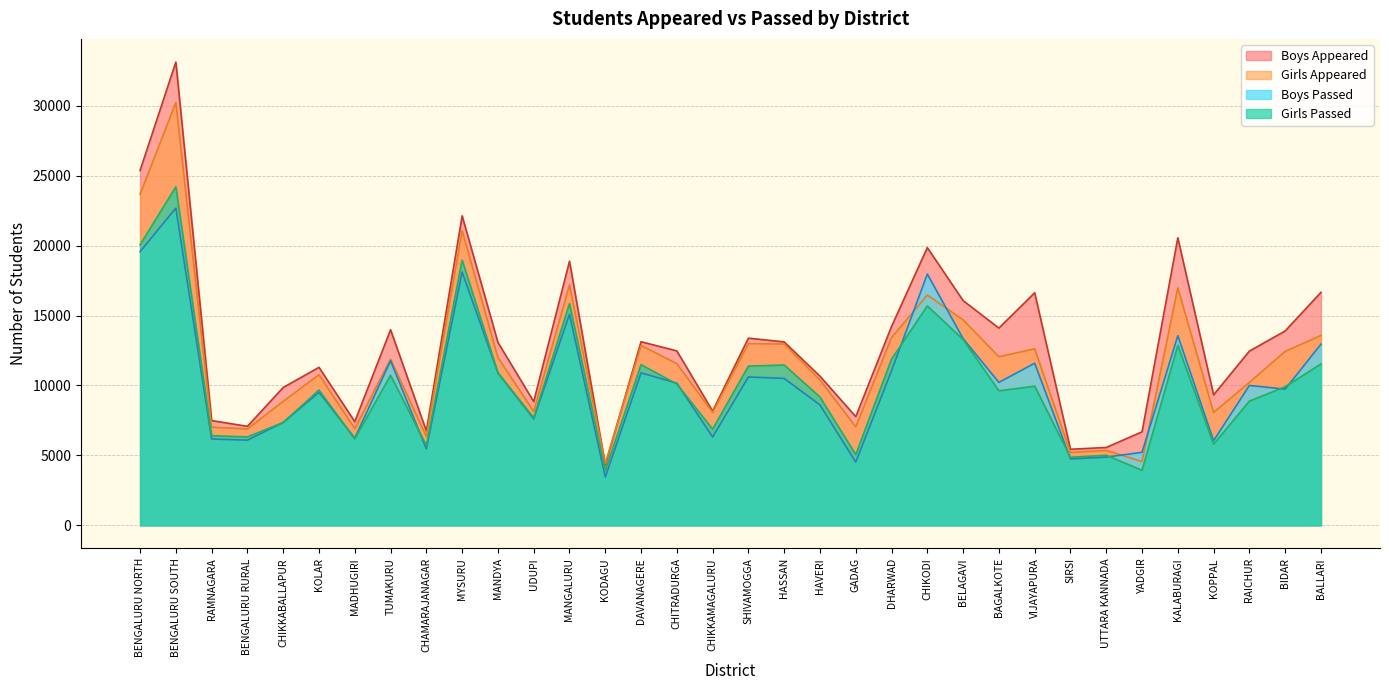

Where is the first local minimum for Boys Appeared?

BENGALURU RURAL